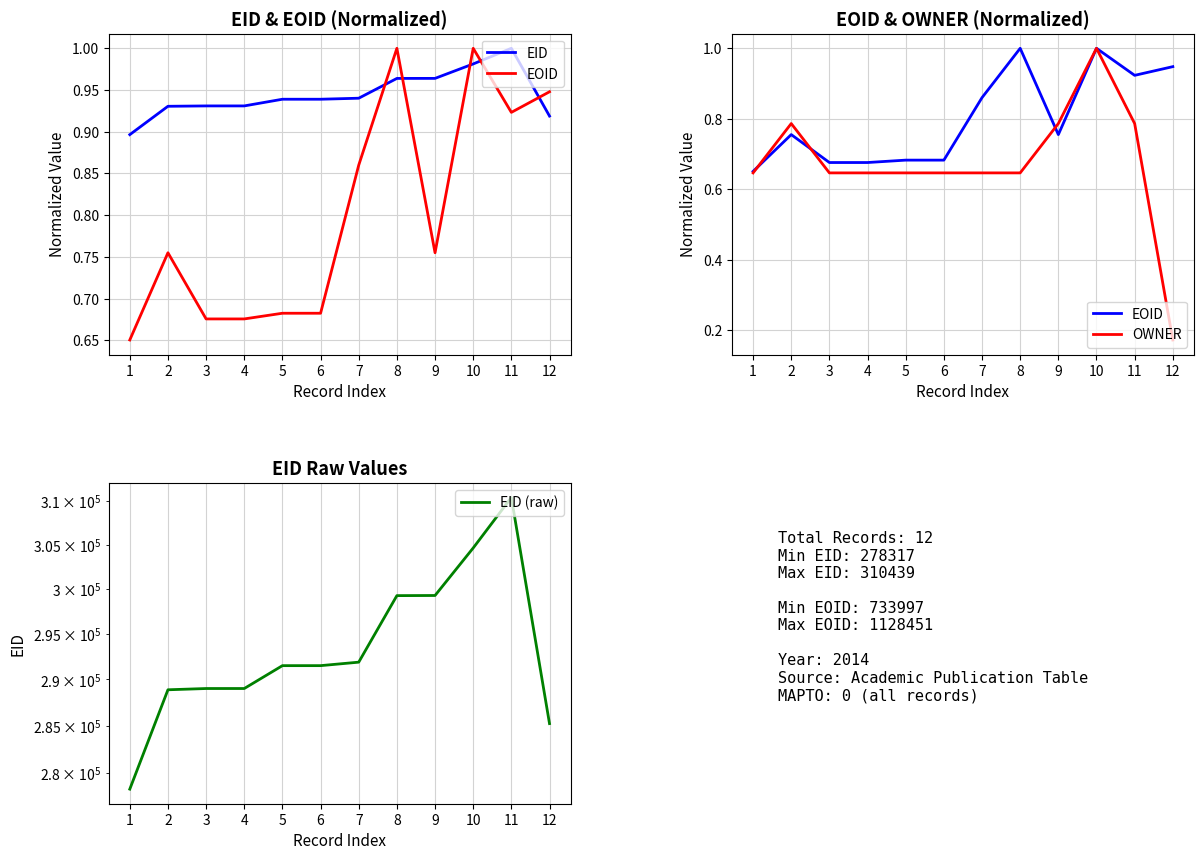

What is the difference between the highest and lowest values at 9?

299249.2